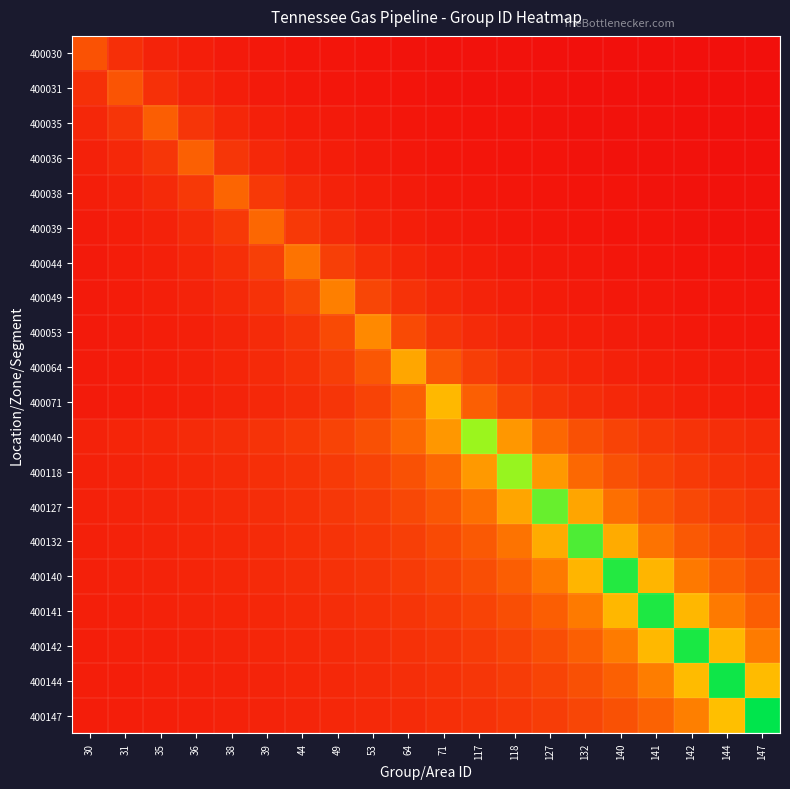

How many series are shown in this chart?

20